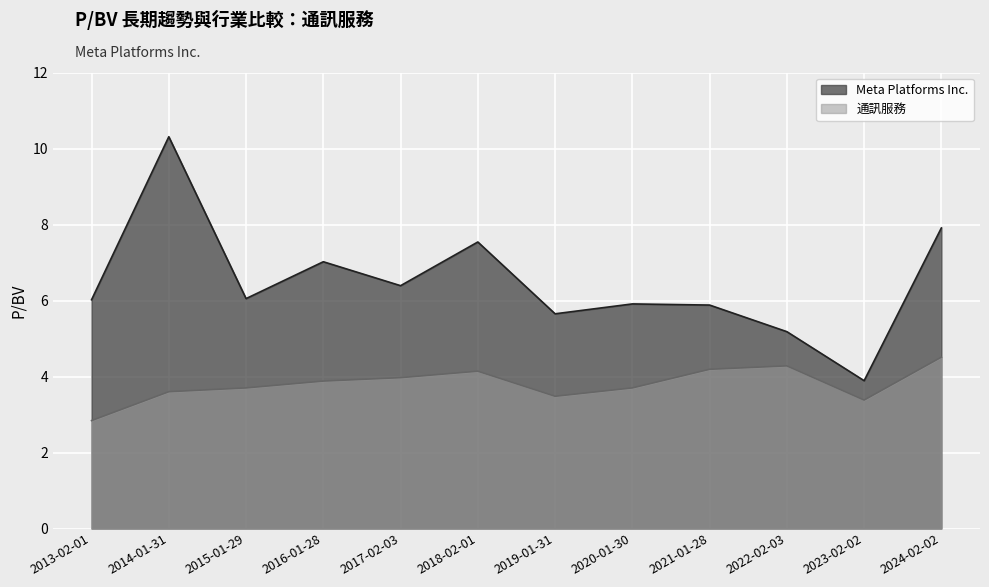

At which label does 通訊服務 first exceed 3?

2014-01-31